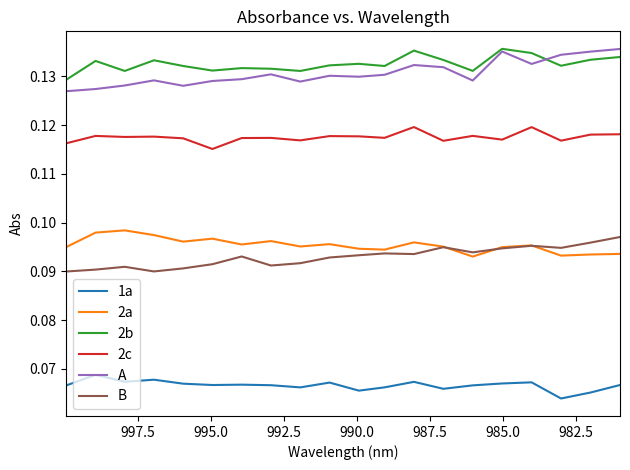

True or false: 2c has a value of 0.0 at 10.

False